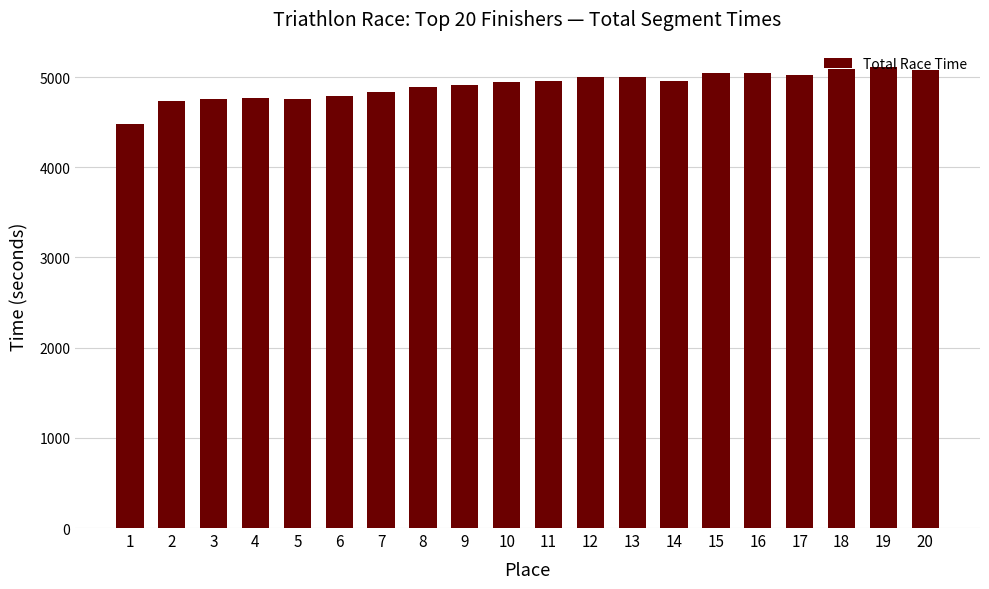

The value at 16 is 7816. True or false?

False